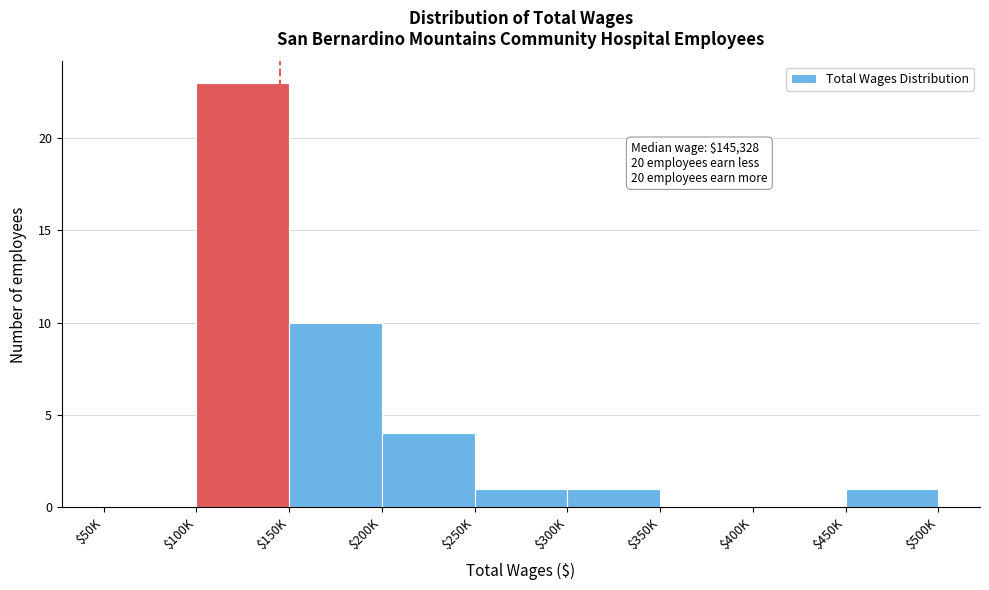

At which label is the value closest to 11?

$150K